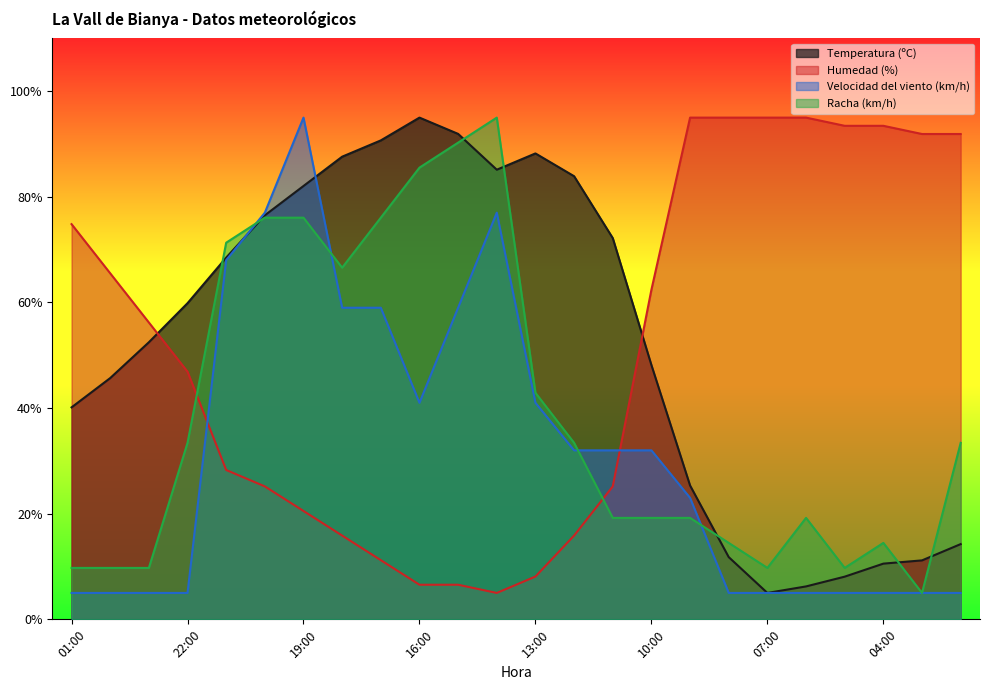

Reading left to right, extract all data points from this chart.

Temperatura (ºC): 01:00=40.1	00:00=45.7	23:00=52.5	22:00=59.9	21:00=68.5	20:00=76.5	19:00=82.1	18:00=87.6	17:00=90.7	16:00=95.0	15:00=91.9	14:00=85.1	13:00=88.2	12:00=83.9	11:00=72.2	10:00=48.2	09:00=25.3	08:00=11.8	07:00=5.0	06:00=6.2	05:00=8.1	04:00=10.5	03:00=11.2	02:00=14.2
Humedad (%): 01:00=74.8	00:00=65.5	23:00=56.2	22:00=46.9	21:00=28.3	20:00=25.2	19:00=20.5	18:00=15.9	17:00=11.2	16:00=6.6	15:00=6.6	14:00=5.0	13:00=8.1	12:00=15.9	11:00=25.2	10:00=62.4	09:00=95.0	08:00=95.0	07:00=95.0	06:00=95.0	05:00=93.4	04:00=93.4	03:00=91.9	02:00=91.9
Velocidad del viento (km/h): 01:00=5.0	00:00=5.0	23:00=5.0	22:00=5.0	21:00=68.0	20:00=77.0	19:00=95.0	18:00=59.0	17:00=59.0	16:00=41.0	15:00=59.0	14:00=77.0	13:00=41.0	12:00=32.0	11:00=32.0	10:00=32.0	09:00=23.0	08:00=5.0	07:00=5.0	06:00=5.0	05:00=5.0	04:00=5.0	03:00=5.0	02:00=5.0
Racha (km/h): 01:00=9.7	00:00=9.7	23:00=9.7	22:00=33.4	21:00=71.3	20:00=76.1	19:00=76.1	18:00=66.6	17:00=76.1	16:00=85.5	15:00=90.3	14:00=95.0	13:00=42.9	12:00=33.4	11:00=19.2	10:00=19.2	09:00=19.2	08:00=14.5	07:00=9.7	06:00=19.2	05:00=9.7	04:00=14.5	03:00=5.0	02:00=33.4